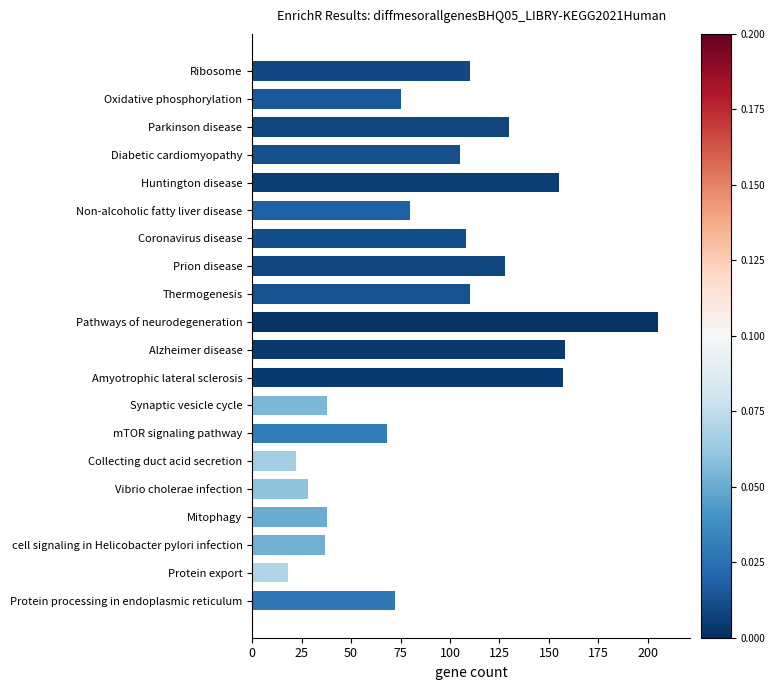

Reading bottom to top, extract all data points from this chart.

72	18	37	38	28	22	68	38	157	158	205	110	128	108	80	155	105	130	75	110